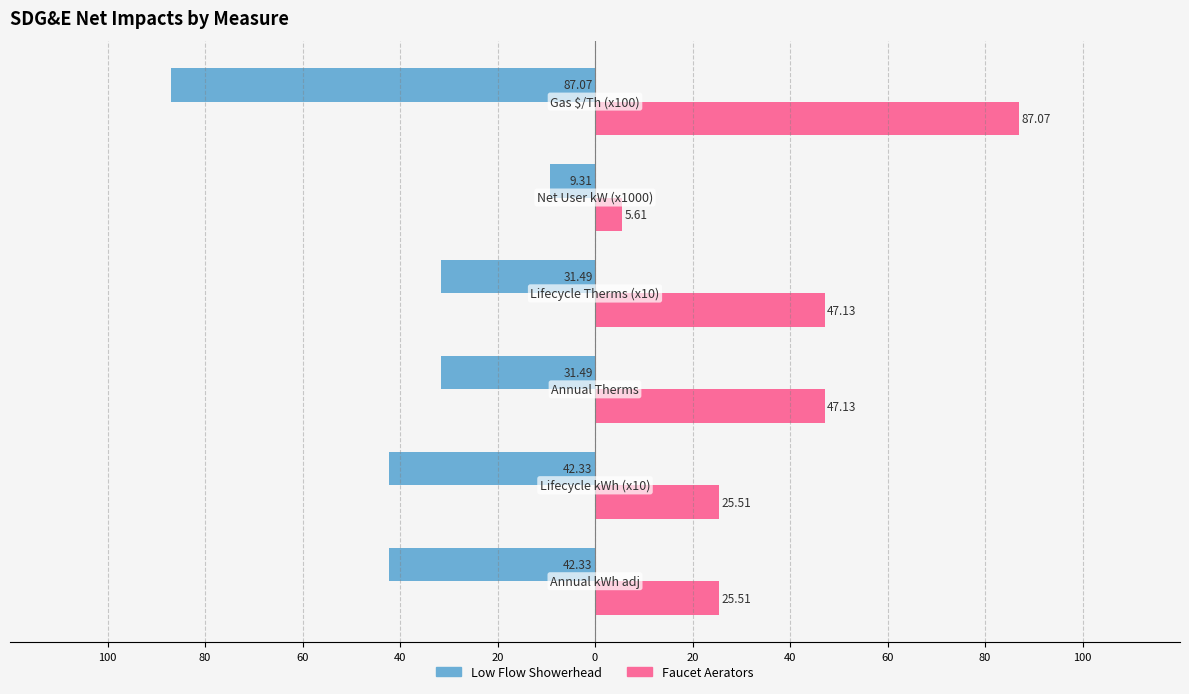

What is the value of the Low Flow Showerhead bar at the 6th from the left?

-87.1